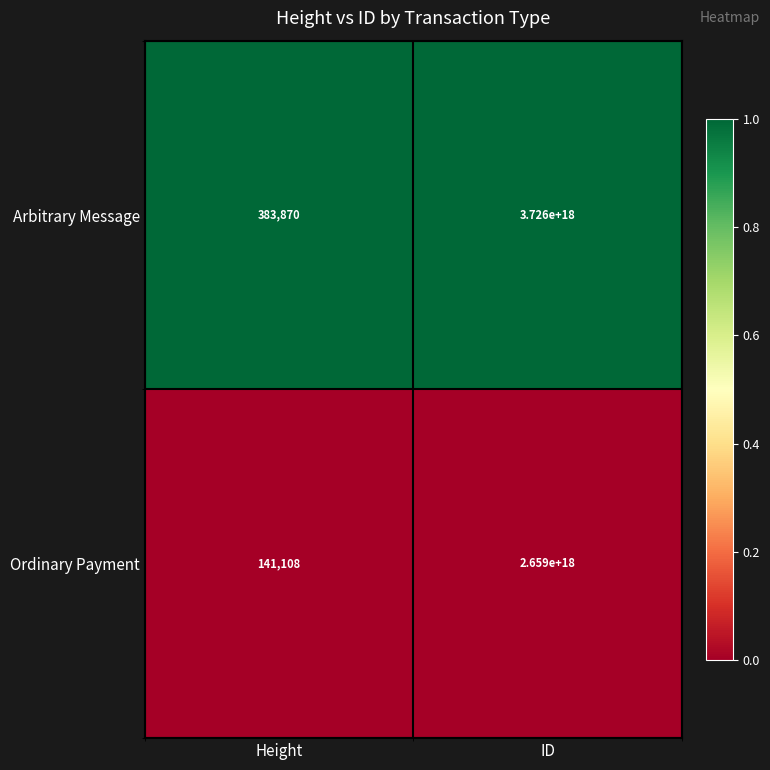

Which series changed the most between Height and ID?

Arbitrary Message